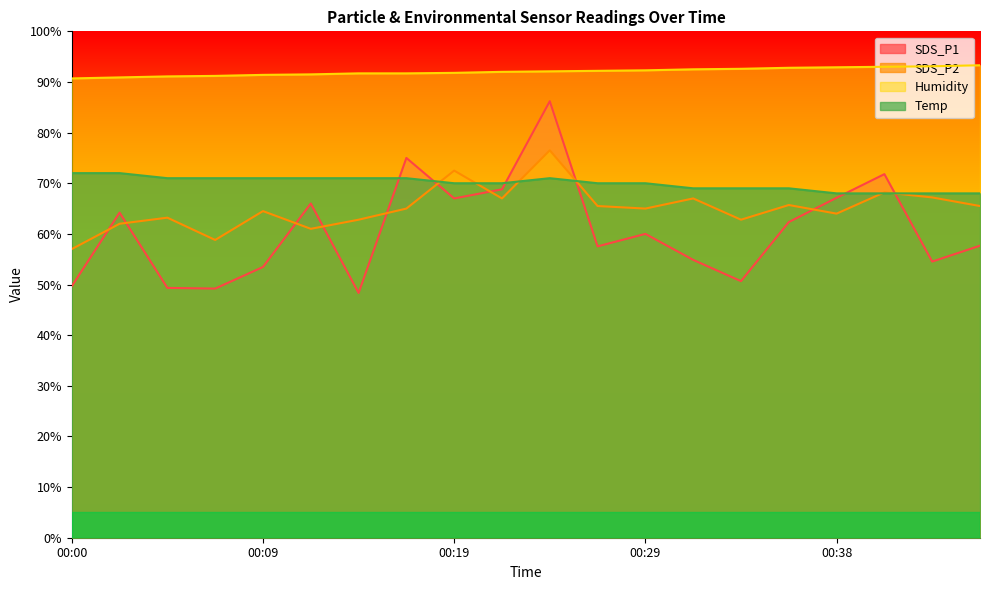

Reading left to right, list all the values displayed in this chart.

SDS_P1: 49.7	64.2	49.3	49.2	53.5	66.0	48.3	75.0	67.0	68.8	86.2	57.5	60.0	54.9	50.7	62.3	67.1	71.8	54.5	57.7
SDS_P2: 57.0	62.0	63.2	58.8	64.5	61.0	62.8	65.0	72.5	67.0	76.5	65.5	65.0	67.0	62.8	65.7	64.0	68.2	67.2	65.5
Humidity: 90.7	90.9	91.1	91.2	91.4	91.5	91.7	91.7	91.8	92.0	92.1	92.2	92.3	92.5	92.6	92.8	92.9	93.0	93.1	93.3
Temp: 72.0	72.0	71.0	71.0	71.0	71.0	71.0	71.0	70.0	70.0	71.0	70.0	70.0	69.0	69.0	69.0	68.0	68.0	68.0	68.0